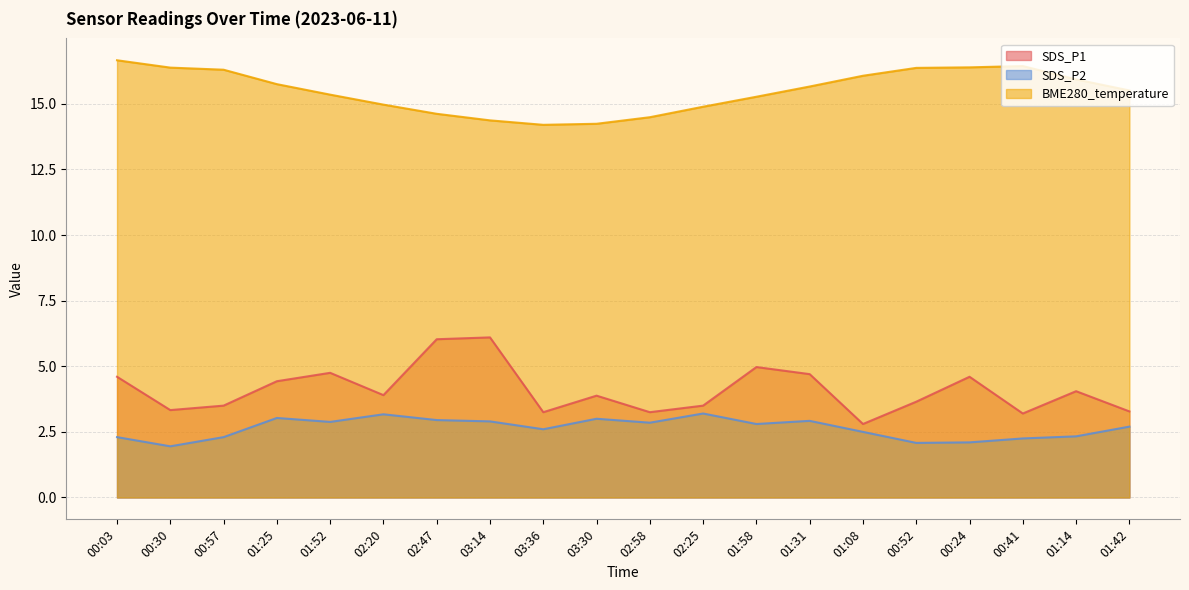

Reading left to right, list all the values displayed in this chart.

SDS_P1: 00:03=4.6	00:30=3.3	00:57=3.5	01:25=4.4	01:52=4.8	02:20=3.9	02:47=6.0	03:14=6.1	03:36=3.2	03:30=3.9	02:58=3.2	02:25=3.5	01:58=5.0	01:31=4.7	01:08=2.8	00:52=3.6	00:24=4.6	00:41=3.2	01:14=4.0	01:42=3.3
SDS_P2: 00:03=2.3	00:30=1.9	00:57=2.3	01:25=3.0	01:52=2.9	02:20=3.2	02:47=3.0	03:14=2.9	03:36=2.6	03:30=3.0	02:58=2.9	02:25=3.2	01:58=2.8	01:31=2.9	01:08=2.5	00:52=2.1	00:24=2.1	00:41=2.2	01:14=2.3	01:42=2.7
BME280_temperature: 00:03=16.7	00:30=16.4	00:57=16.3	01:25=15.8	01:52=15.3	02:20=15.0	02:47=14.6	03:14=14.4	03:36=14.2	03:30=14.2	02:58=14.5	02:25=14.9	01:58=15.3	01:31=15.7	01:08=16.1	00:52=16.4	00:24=16.4	00:41=16.4	01:14=15.9	01:42=15.5